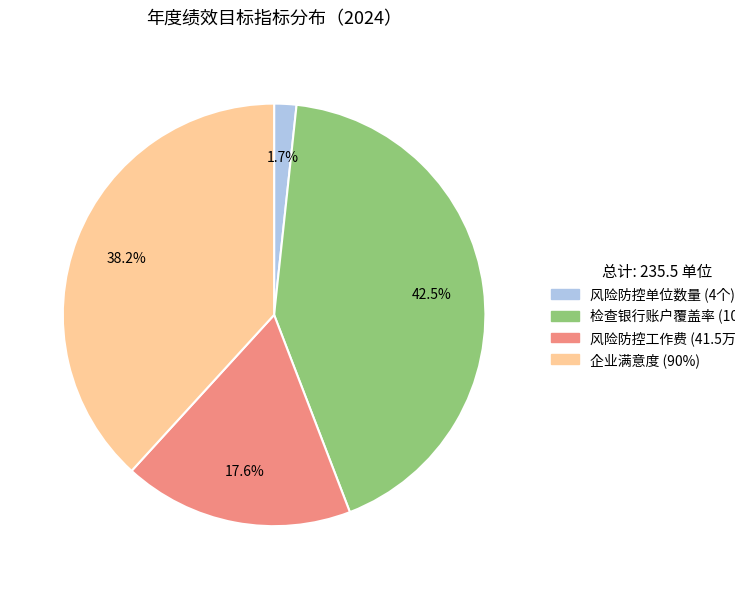

What is the largest slice in the pie chart?

检查银行账户覆盖率